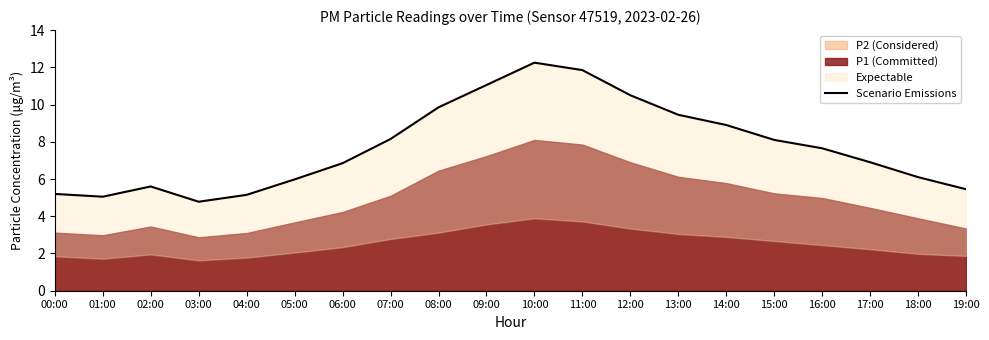

How many points are lower than both their immediate neighbors (excluding endpoints)?

2